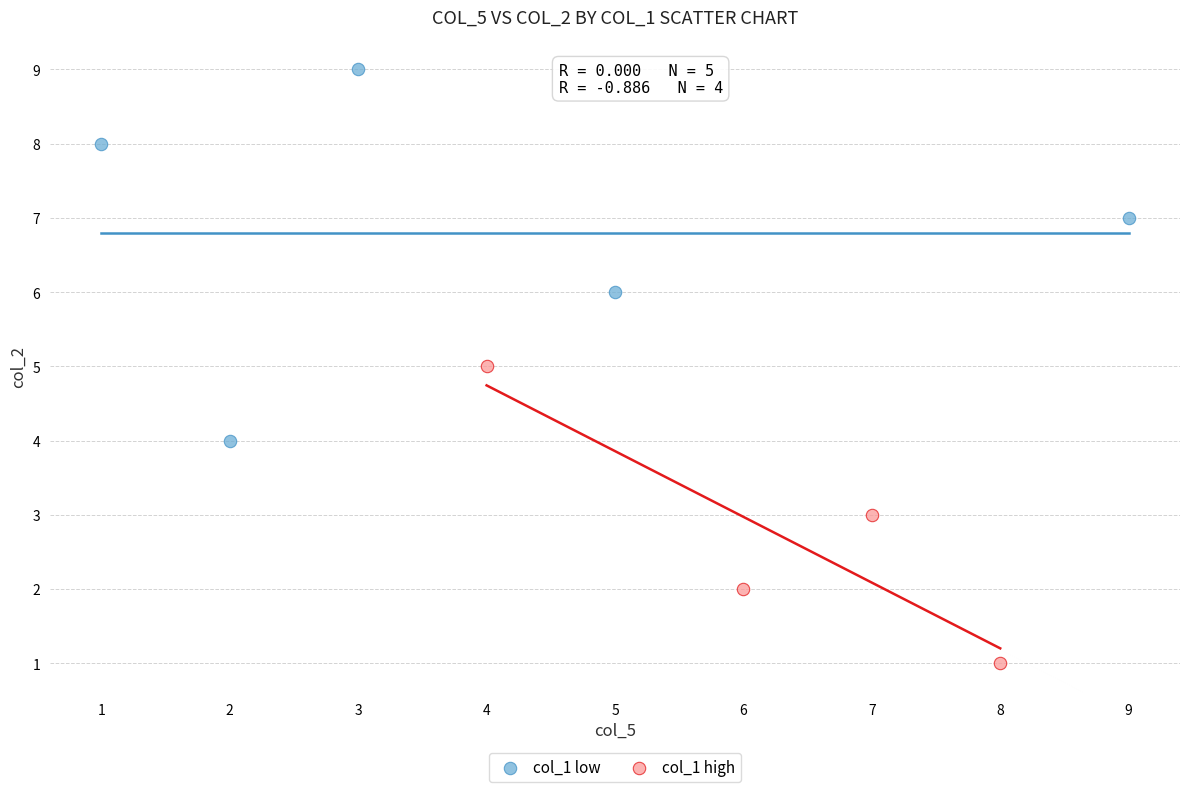

Which series reaches the minimum Y coordinate?

col_1 high